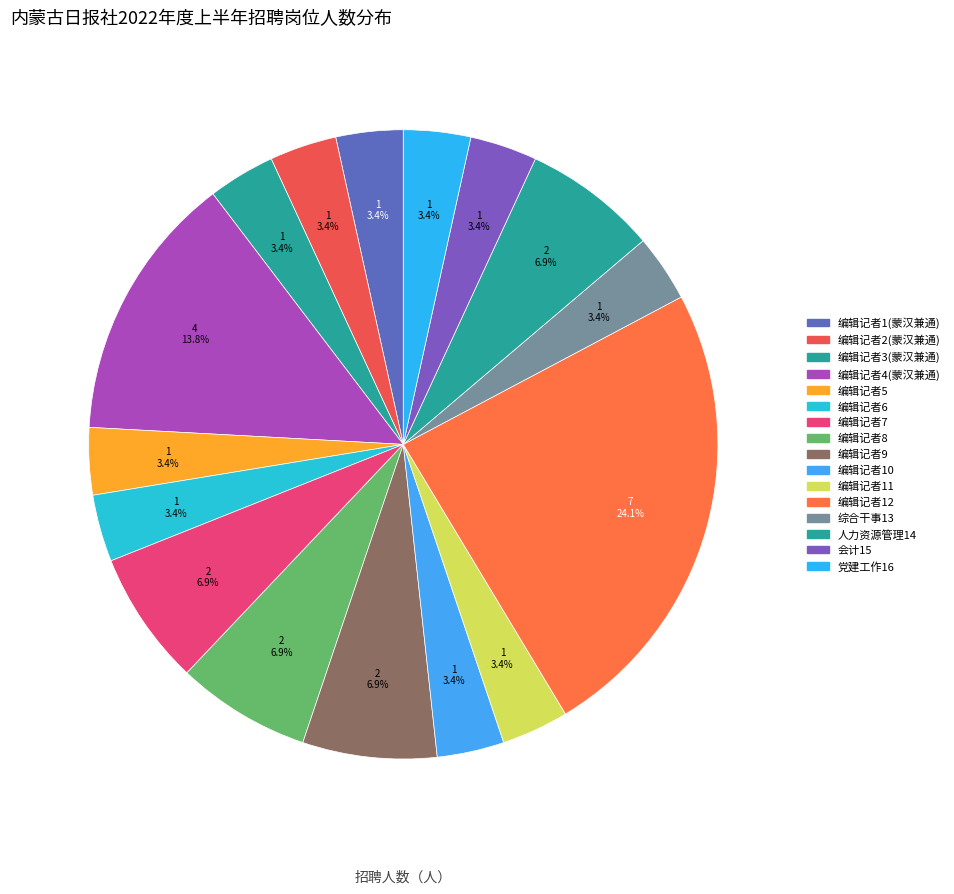

What is the total percentage of 党建工作16 and 编辑记者8?

10.3%